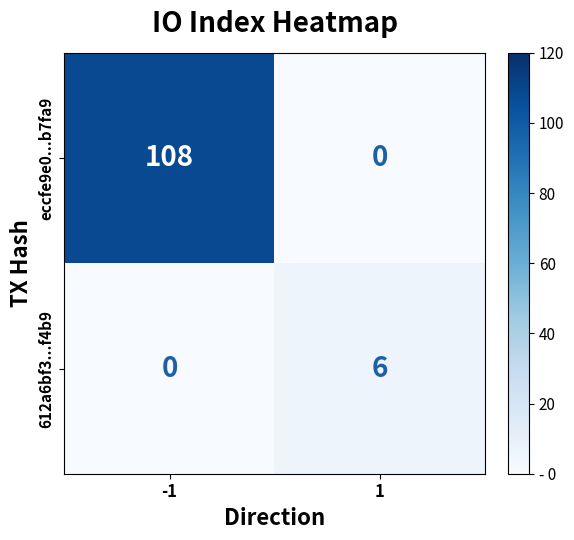

What value does the eccfe9e0...b7fa9 series have at -1, to the nearest 5?

110